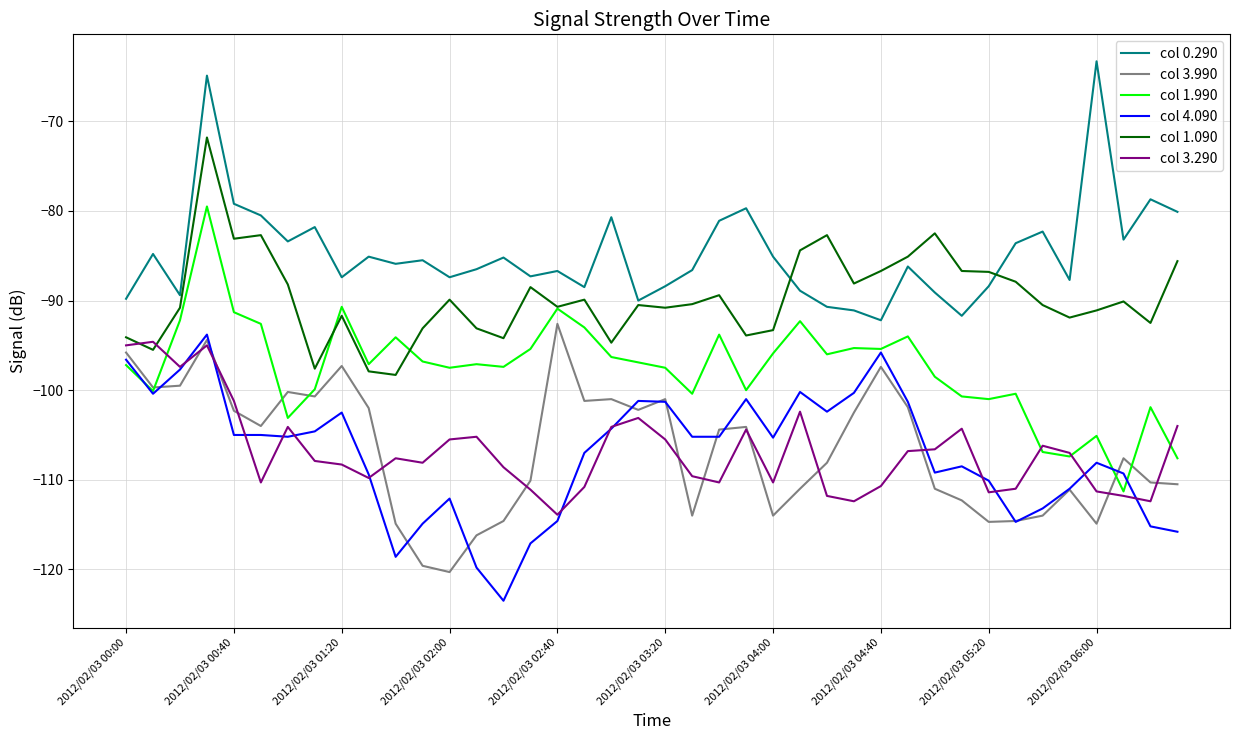

What is the minimum value shown in the chart?

-123.5